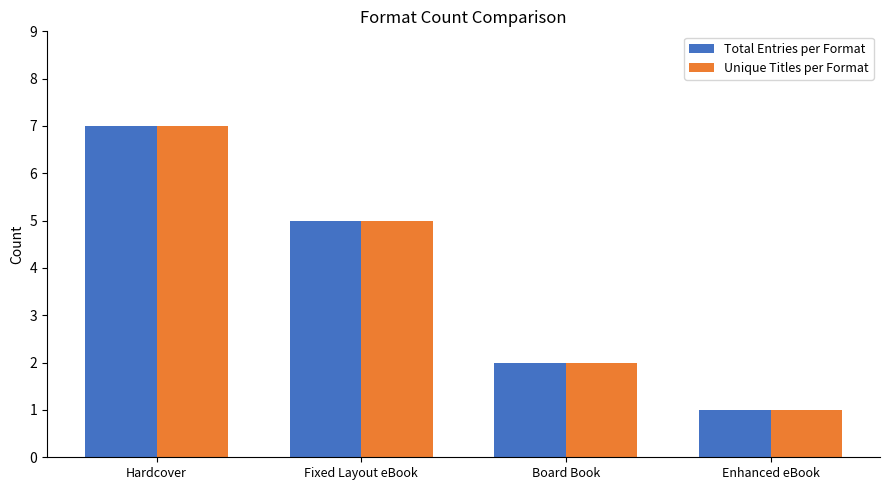

How many bars are there in total?

8